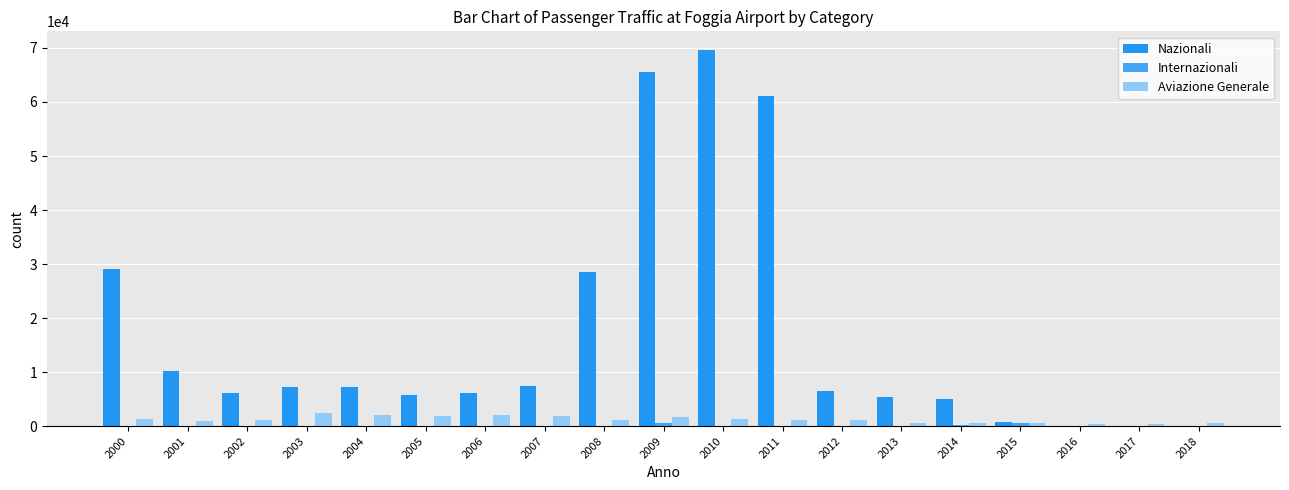

The Aviazione Generale series shows 1142 at 2011. True or false?

True